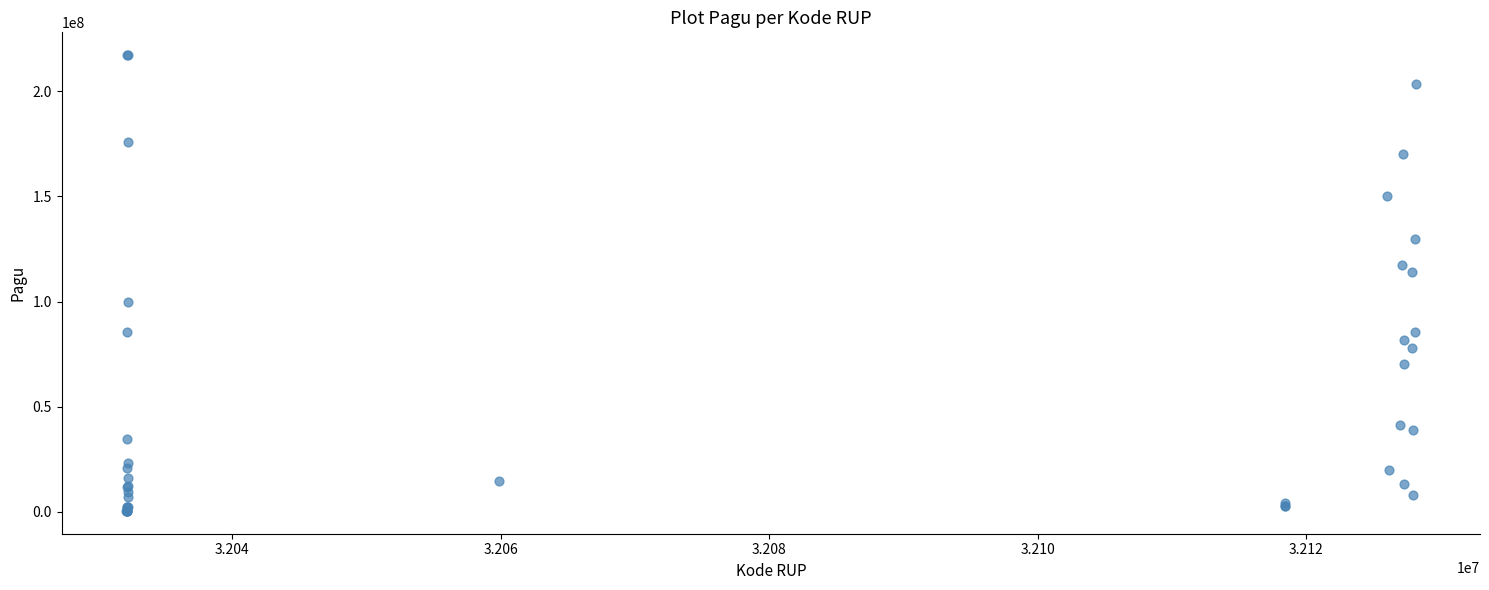

What Y value in the scatter plot is closest to 108830000?

114296000